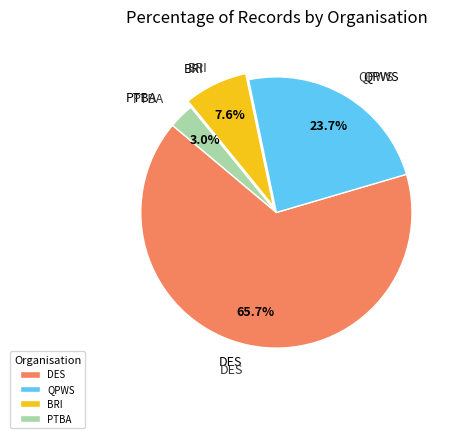

Rank the categories by value from lowest to highest.

PTBA, BRI, QPWS, DES